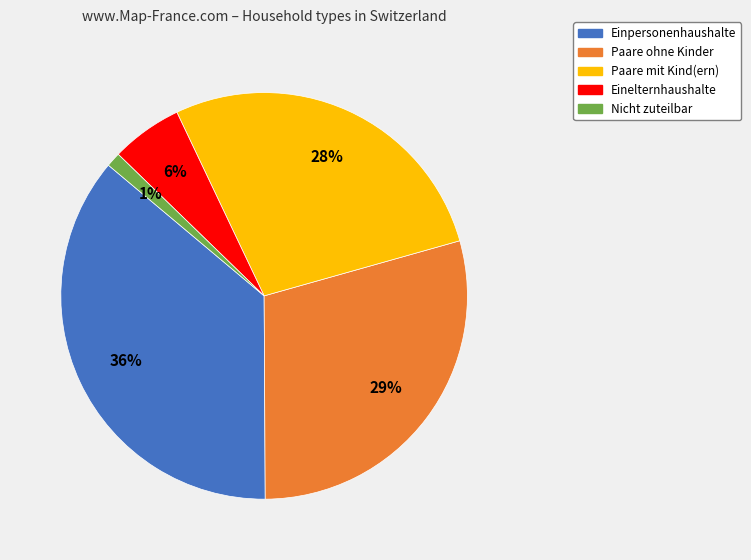

Which category has the biggest portion of the pie?

Einpersonenhaushalte